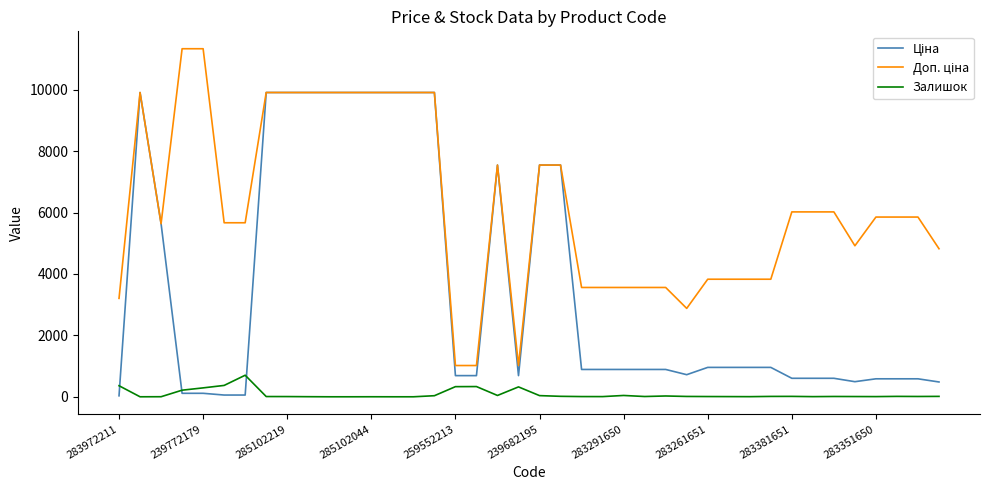

What is the average value of the Ціна series?

3583.3